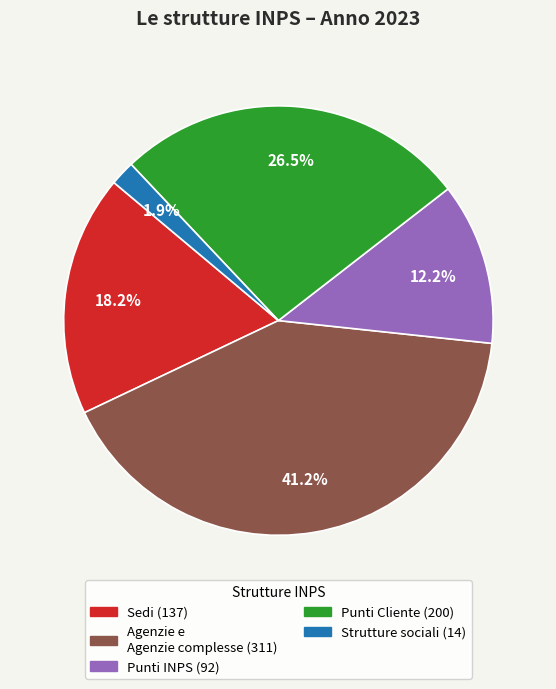

Is Punti Cliente (200) the majority of the pie?

No